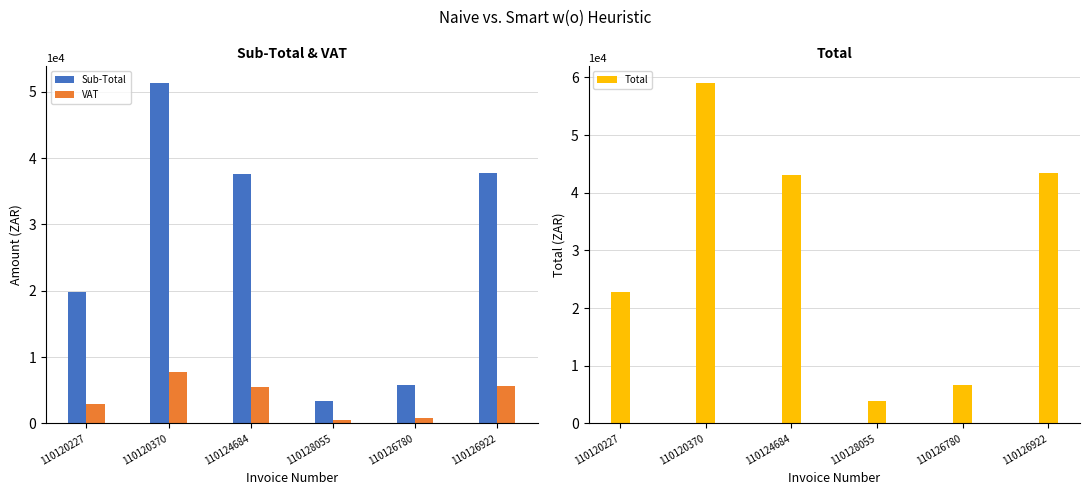

What is the minimum value shown in the chart?

515.6